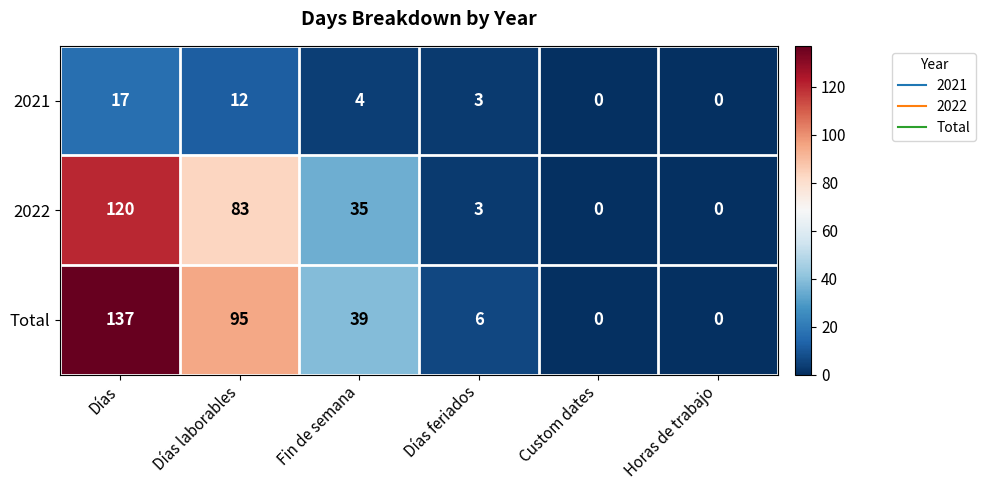

What is the greatest value displayed?

137